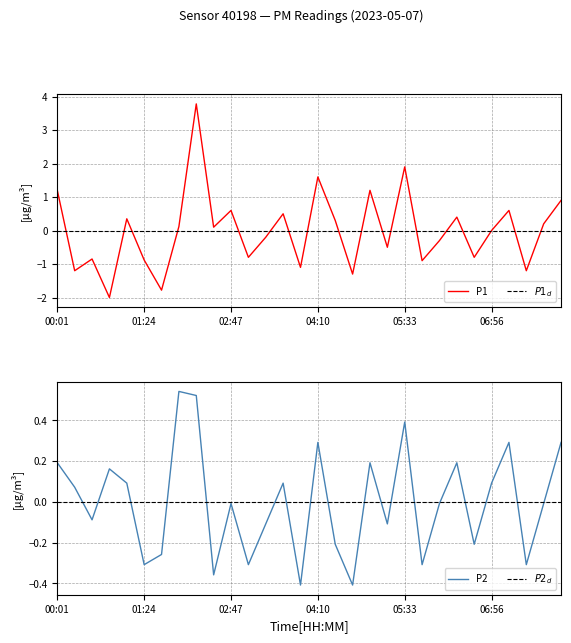

The value of P2 at 8 is 0.9. True or false?

False